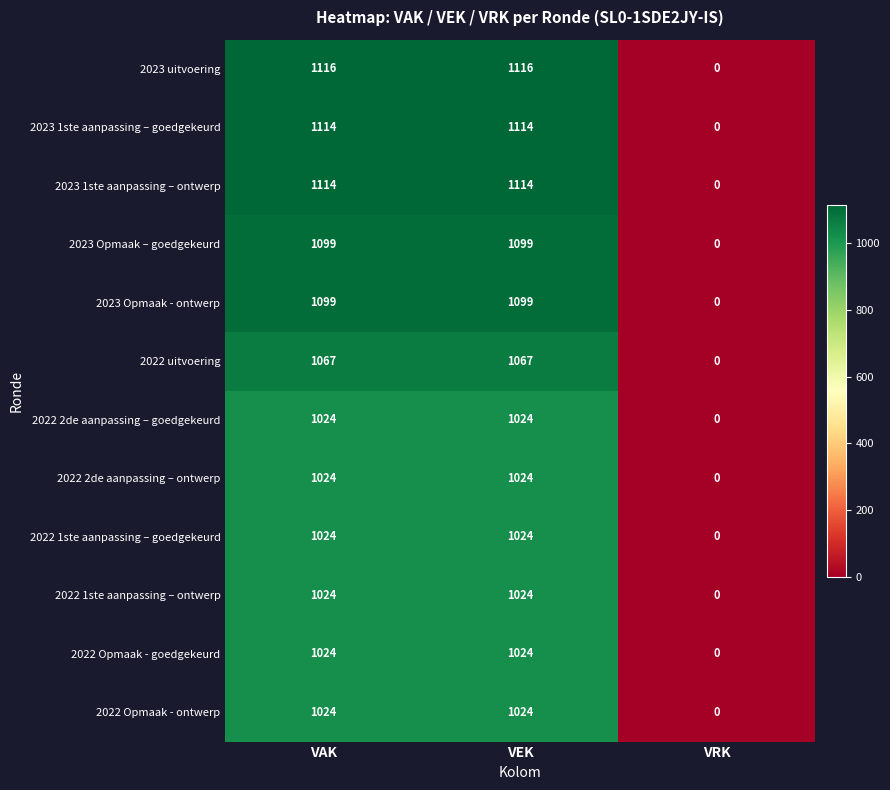

Which label corresponds to the smallest value in the chart?

VRK